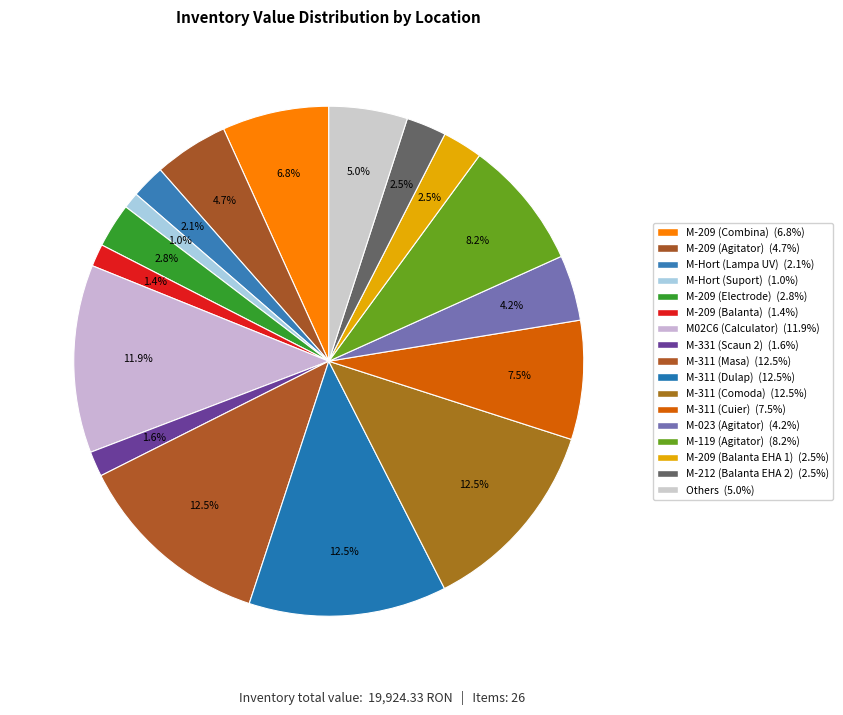

How many segments does this pie chart have?

17